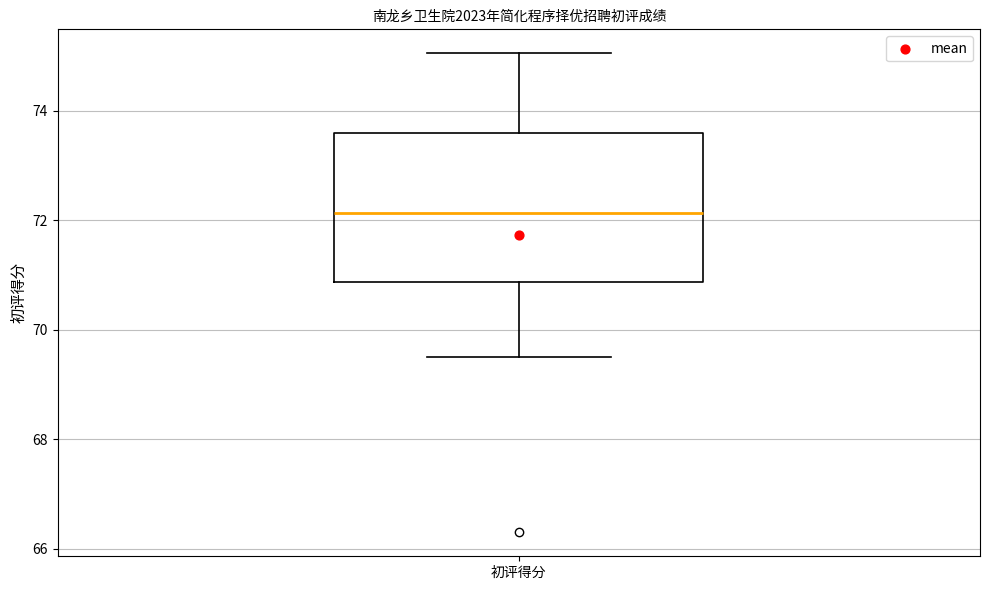

Read this box plot against the y-axis: the position of the median line, the range covered by the box, and the ends of both whiskers. The values are not printed on the chart, so give them approximately, as read against the axis.

median 72.2, box 70.8 to 73.6, whiskers 69.6 to 75.0